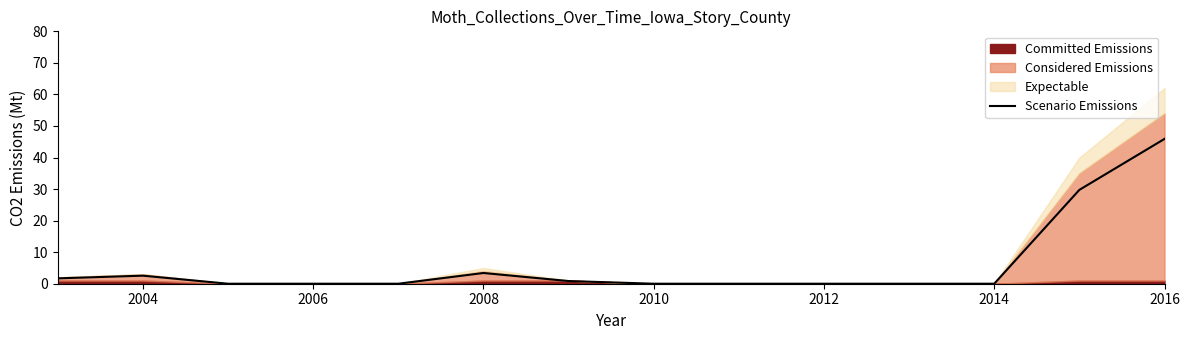

The Scenario Emissions series shows 0.0 at 2012. True or false?

True